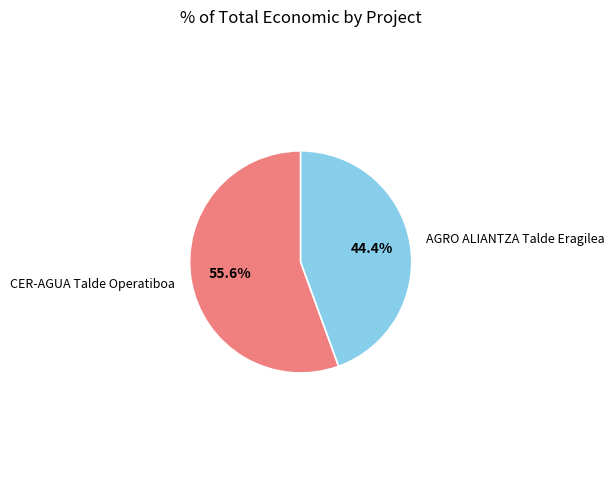

What is the smallest slice in the pie chart?

AGRO ALIANTZA Talde Eragilea